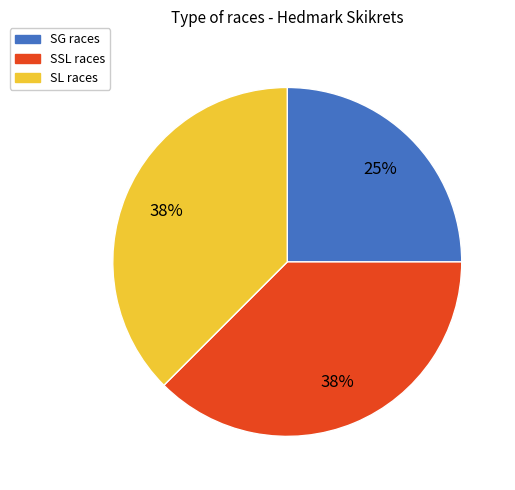

Combined, do SG and SL account for over 50%?

Yes